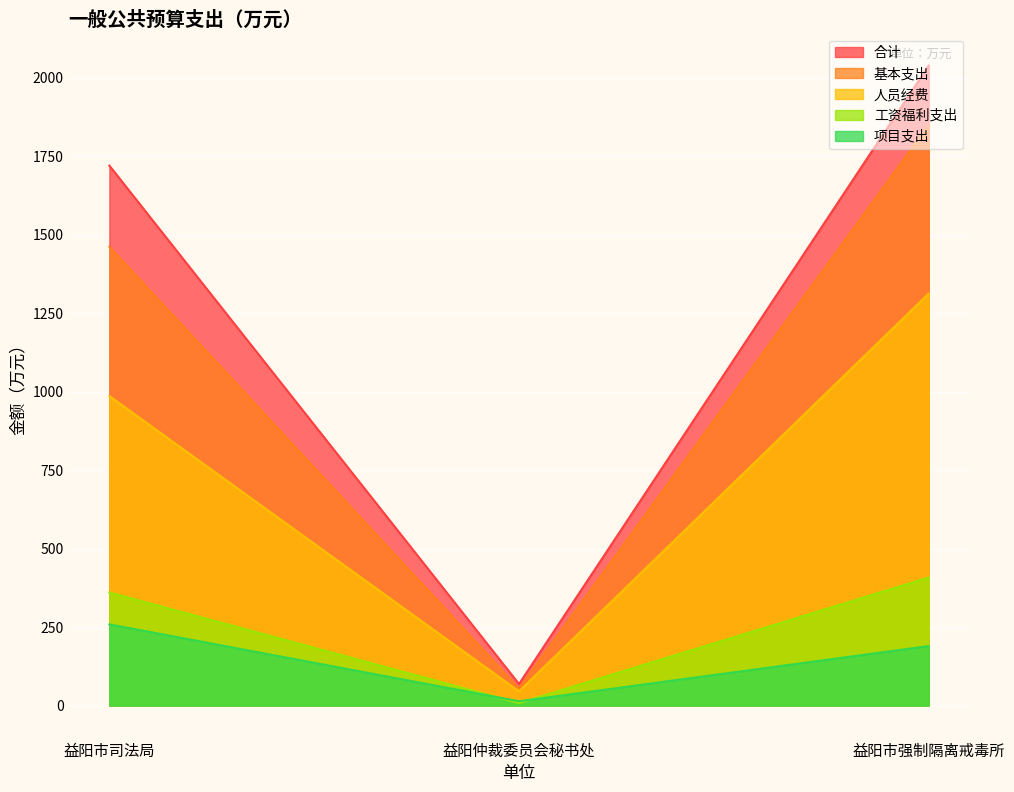

Reading left to right, list all the values displayed in this chart.

合计: 1719.9	68.7	2038.5
基本支出: 1461.3	54.9	1849.0
人员经费: 986.0	45.3	1312.3
工资福利支出: 360.2	8.0	407.9
项目支出: 258.6	13.8	189.5